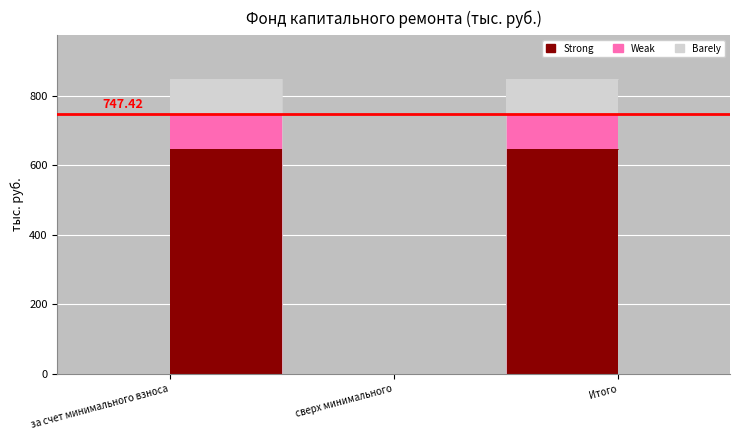

What are all the series names shown in the legend?

Strong, Weak, Barely